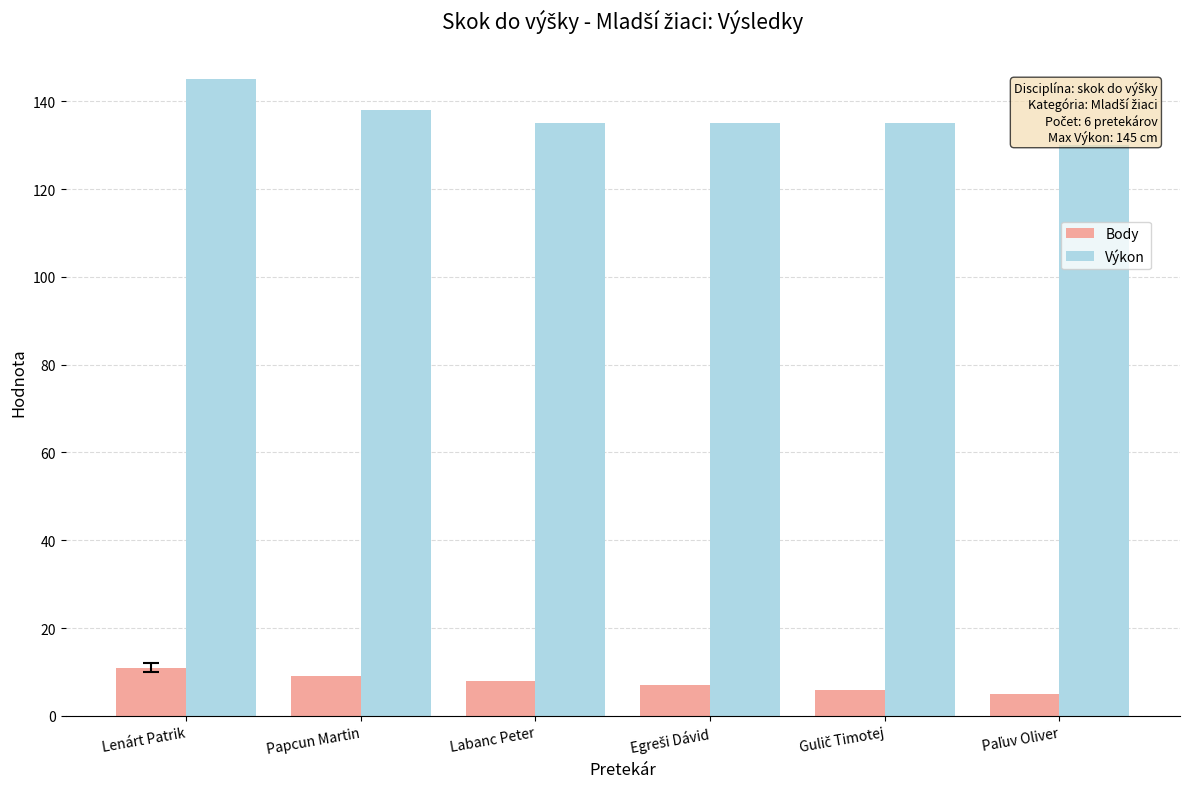

What is the sum of the Výkon values at Labanc Peter and Lenárt Patrik?

280